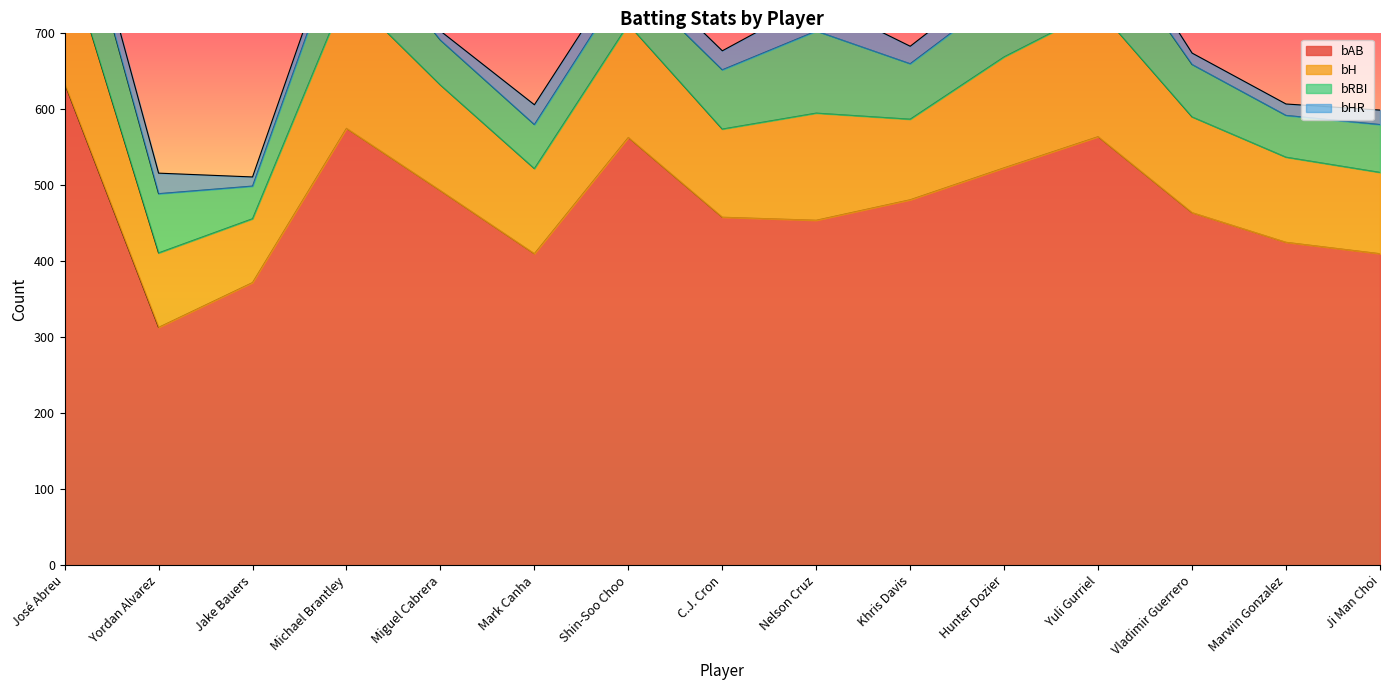

At which label is bH closest to 132?

Vladimir Guerrero